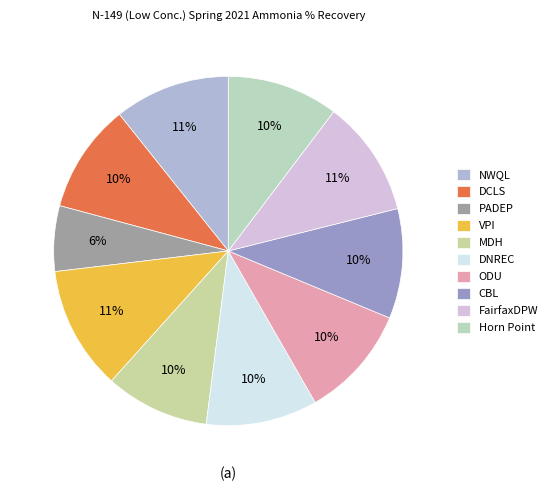

What is the ratio of the value at NWQL to the value at DCLS?

1.1